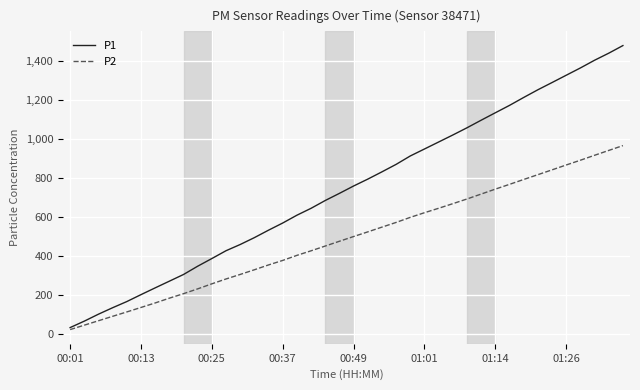

What is the average value of the P2 series?

489.8